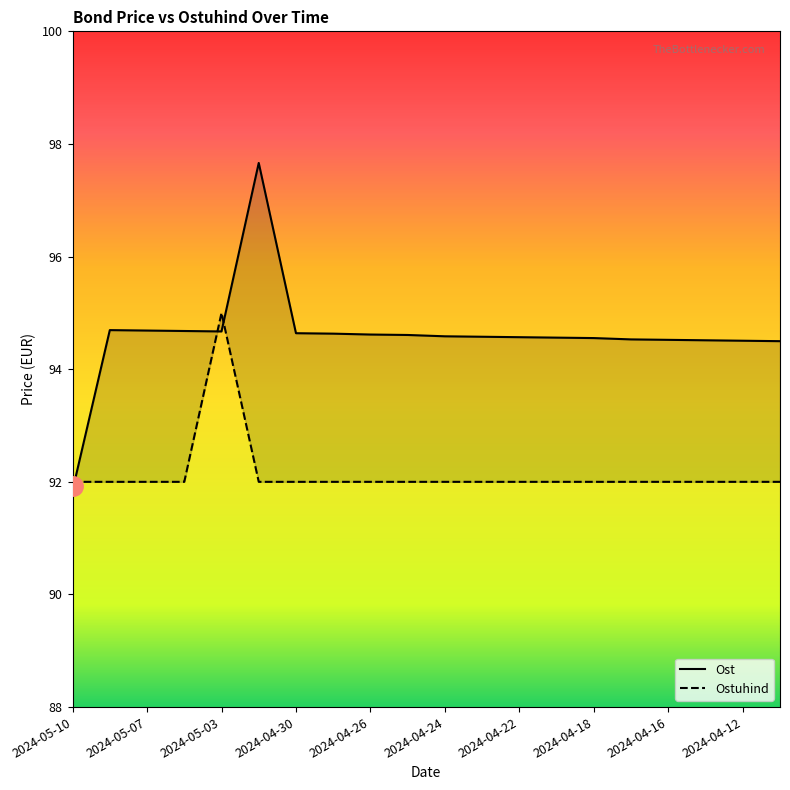

Is the value of Ost at 2024-04-16 greater than the value of Ostuhind at 2024-05-10?

Yes